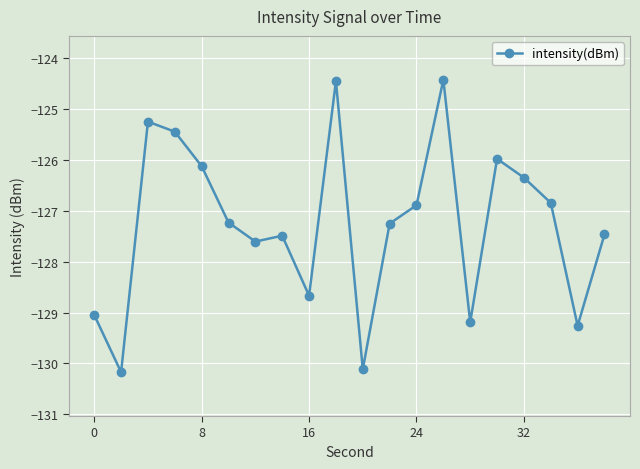

True or false: the data has more than 2 interior local peaks.

True